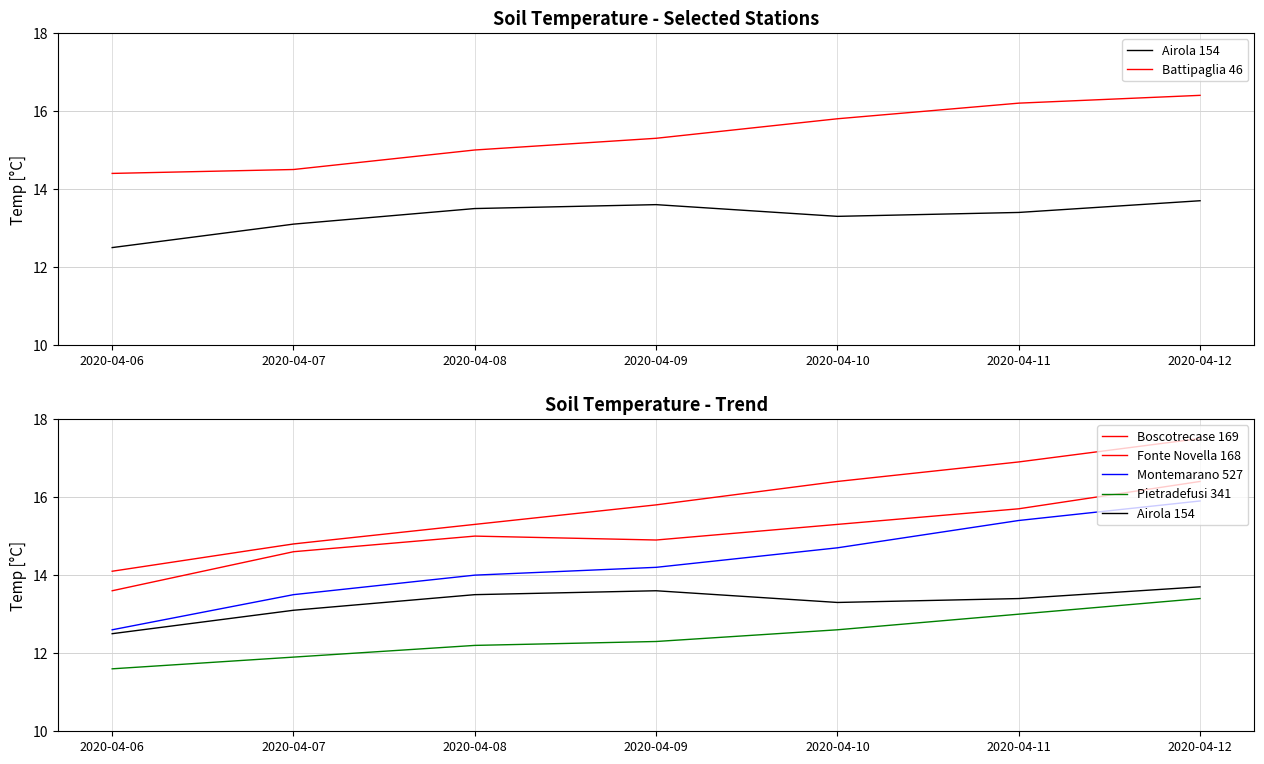

What is the average value of the Airola 154 series?

13.3